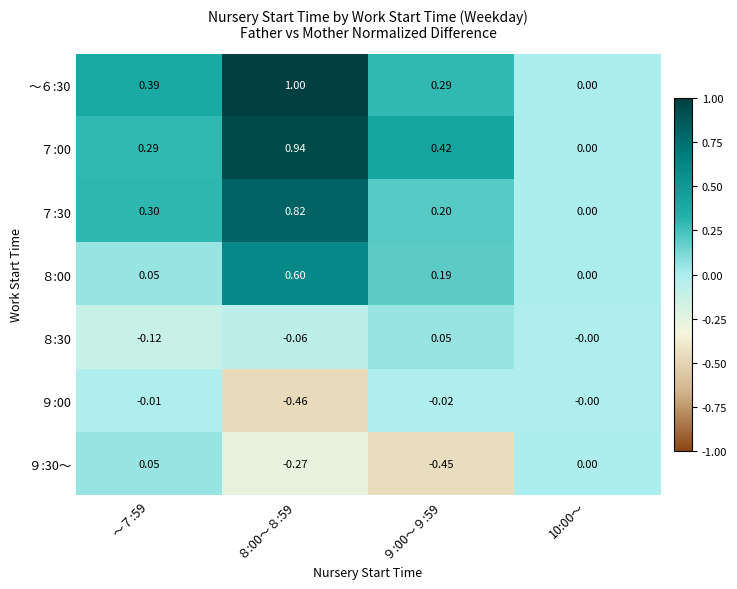

At how many categories does at least one series exceed 0?

4